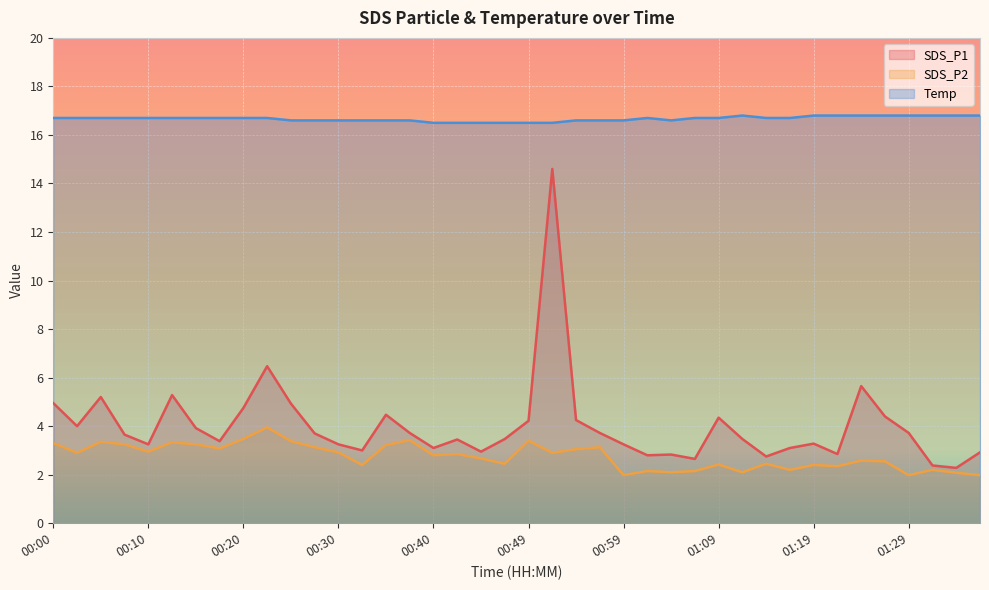

What is the sum of all SDS_P2 values?

110.2